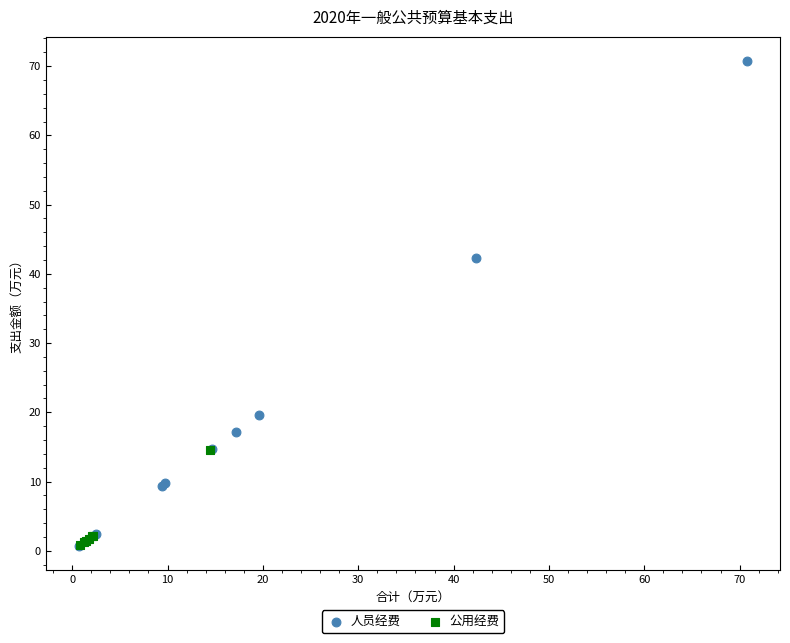

Which series has the largest Y range (max minus min)?

人员经费